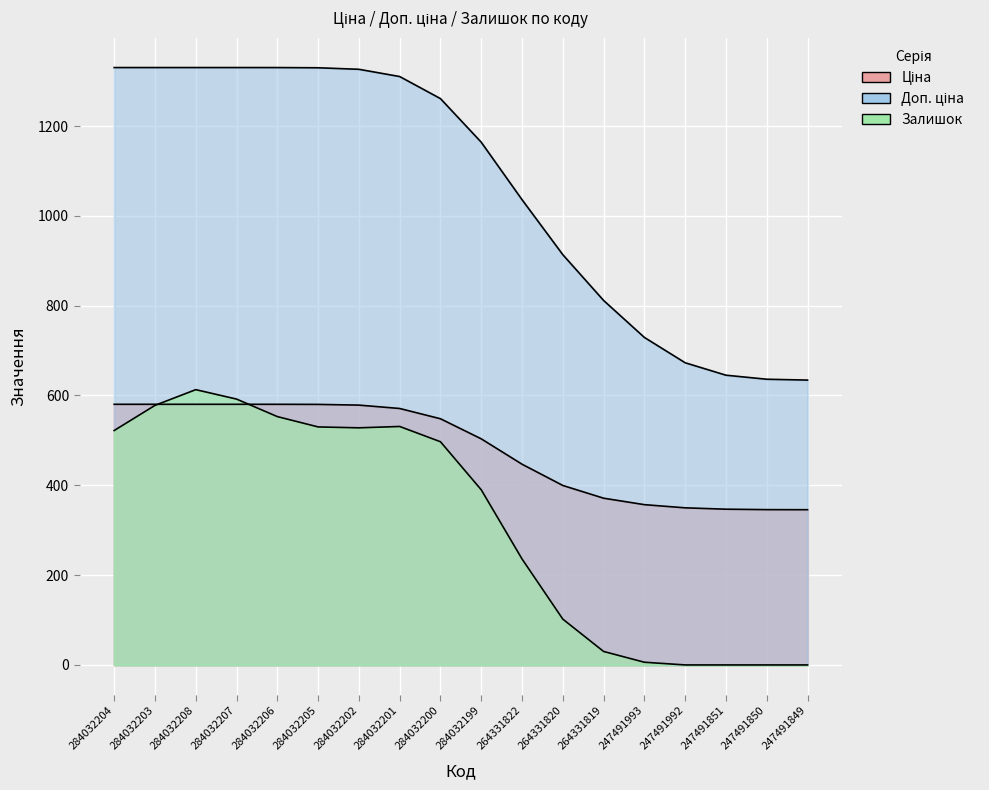

What is the label of the 11th point from the right?

284032201